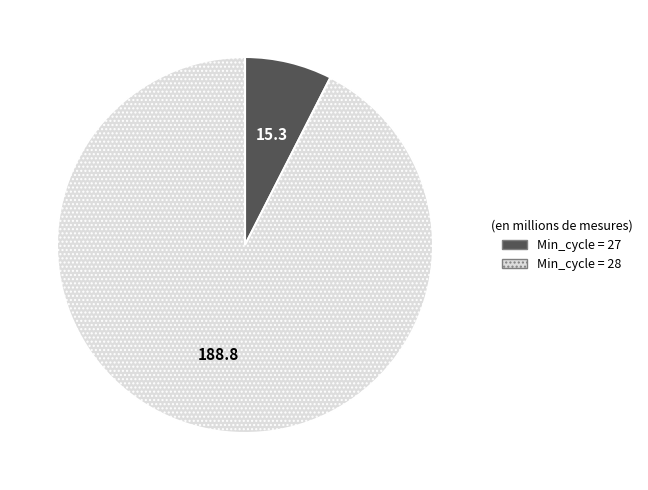

What is the majority slice?

Min_cycle = 28